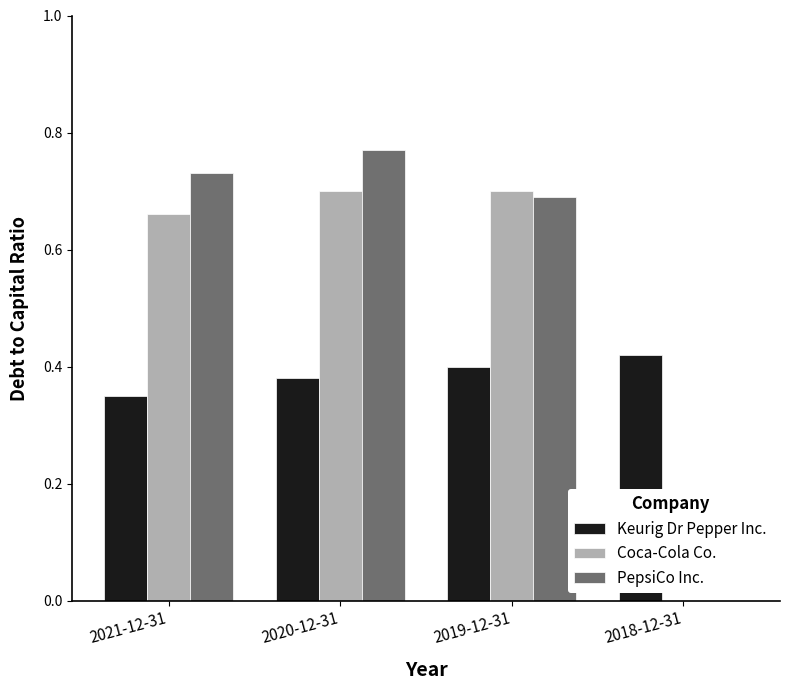

What are all the series names shown in the legend?

Keurig Dr Pepper Inc., Coca-Cola Co., PepsiCo Inc.